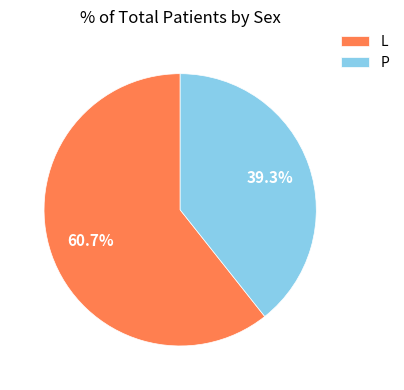

What percentage do L and P together represent?

100.0%